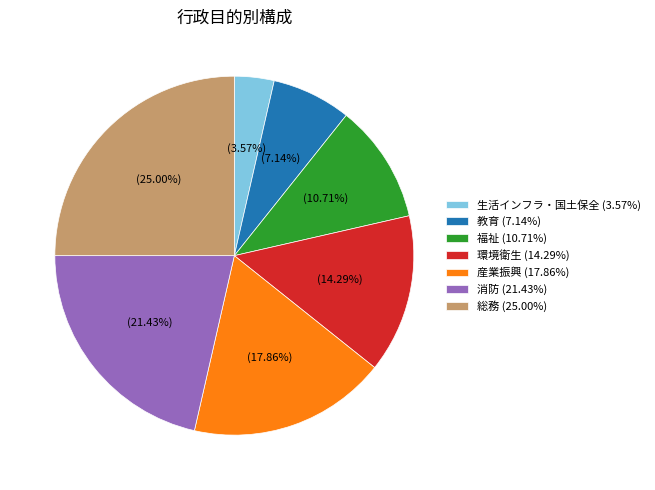

How many slices are in this pie chart?

7